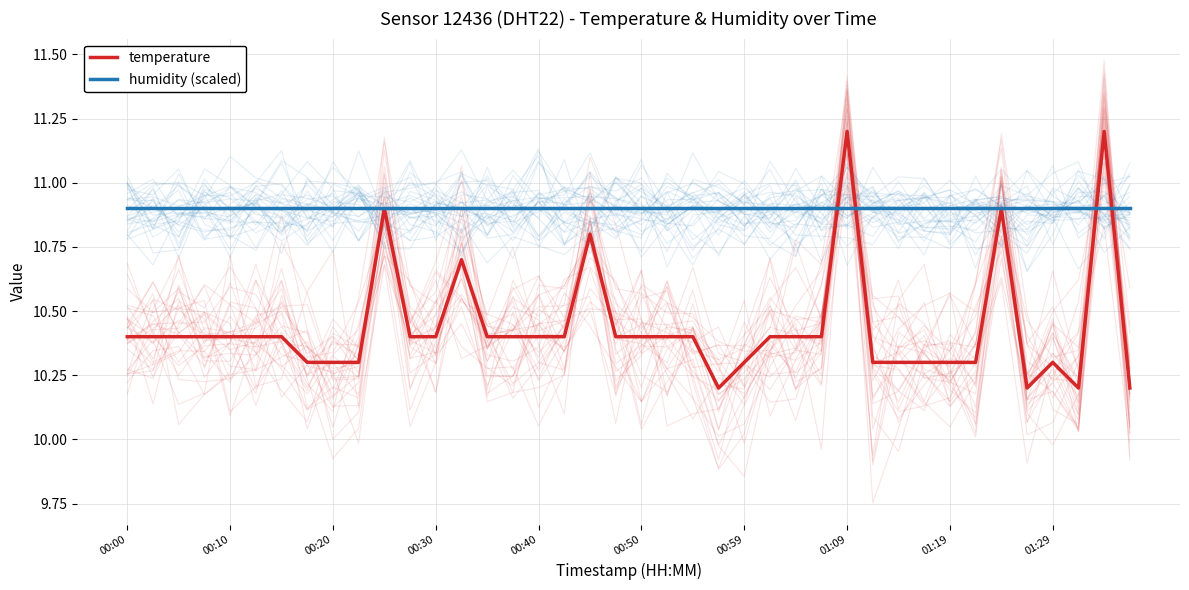

Which series has the largest total across all categories?

humidity (scaled)